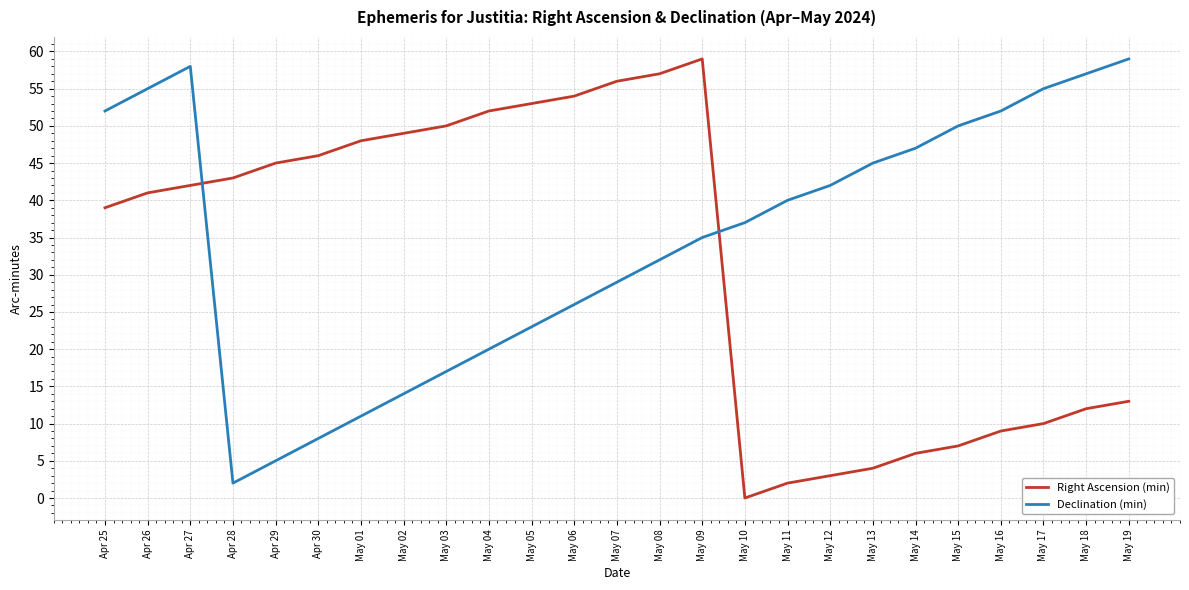

True or false: Declination (min) has a value of 17 at May 03.

True